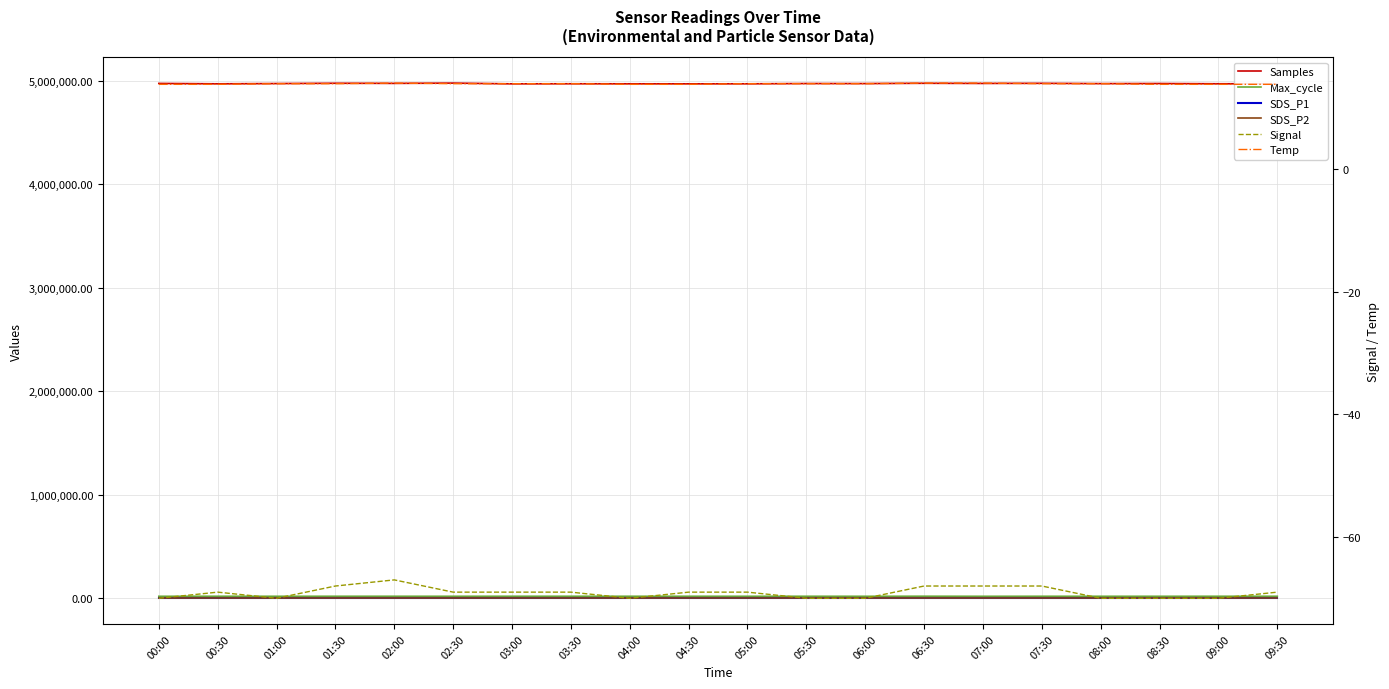

Rank the categories by SDS_P2 value from lowest to highest.

00:00, 00:30, 01:00, 01:30, 02:00, 02:30, 03:00, 03:30, 04:00, 04:30, 05:00, 05:30, 06:00, 06:30, 07:00, 07:30, 08:00, 08:30, 09:00, 09:30